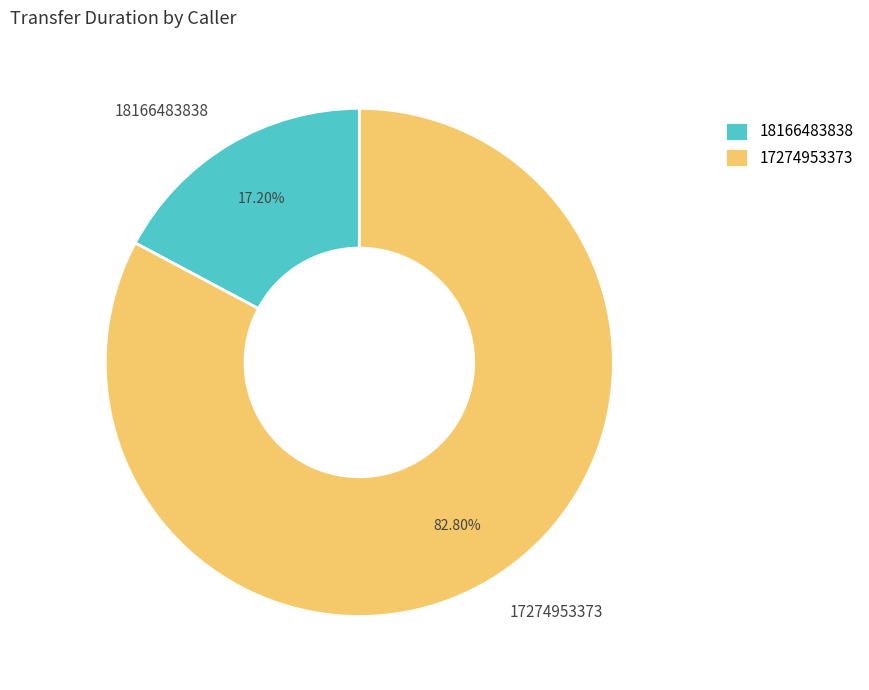

Does 18166483838 represent more than half of the total?

No